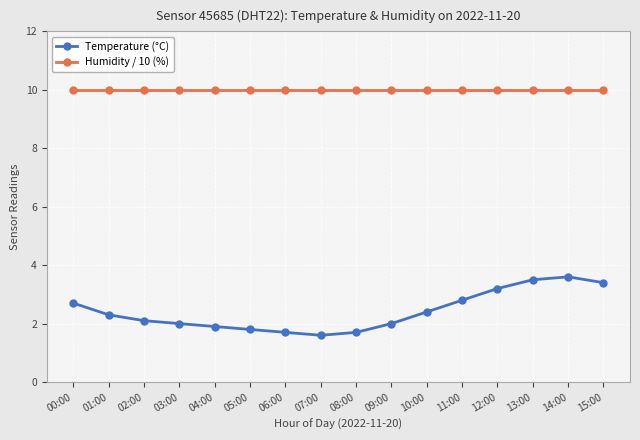

What is the spread (max minus min) of values at 11:00?

7.2